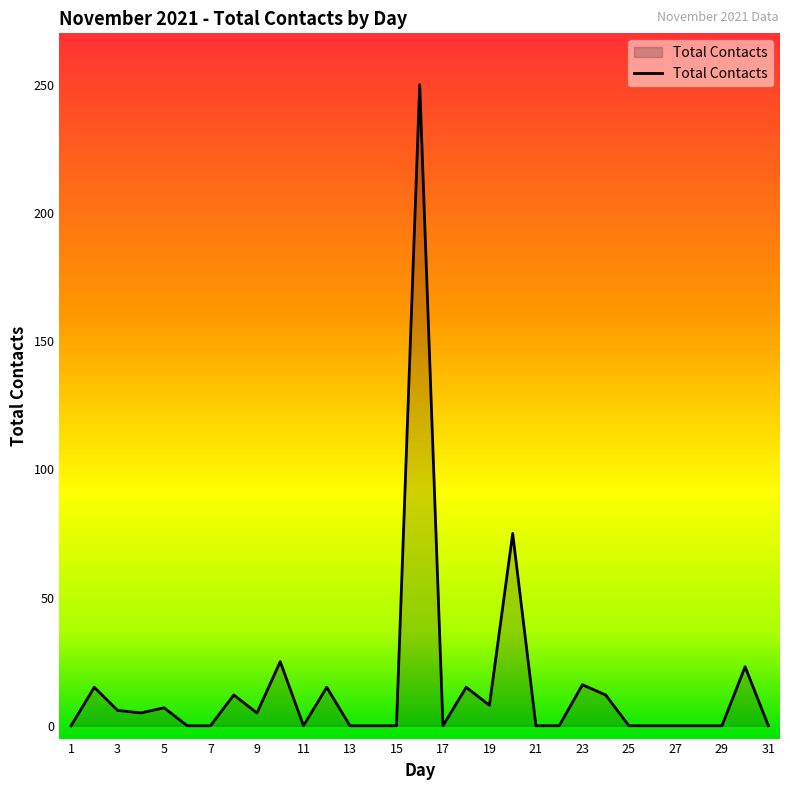

What is the difference between the maximum and minimum values?

250